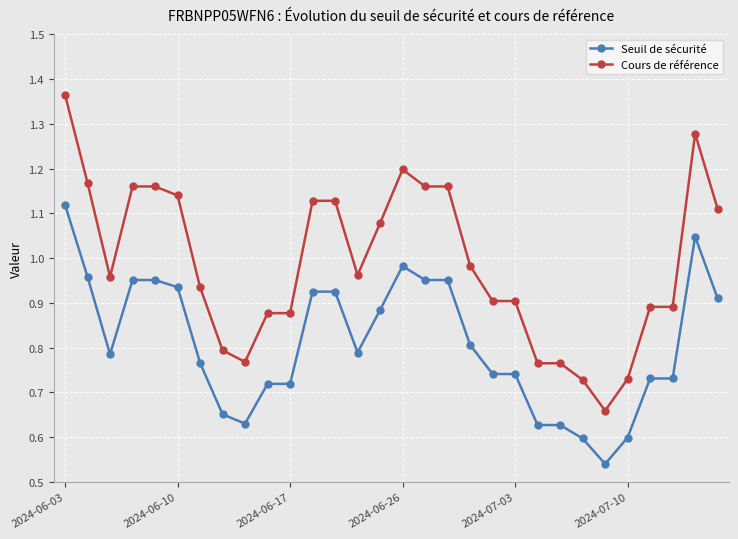

Which series has the largest range (max minus min)?

Cours de référence